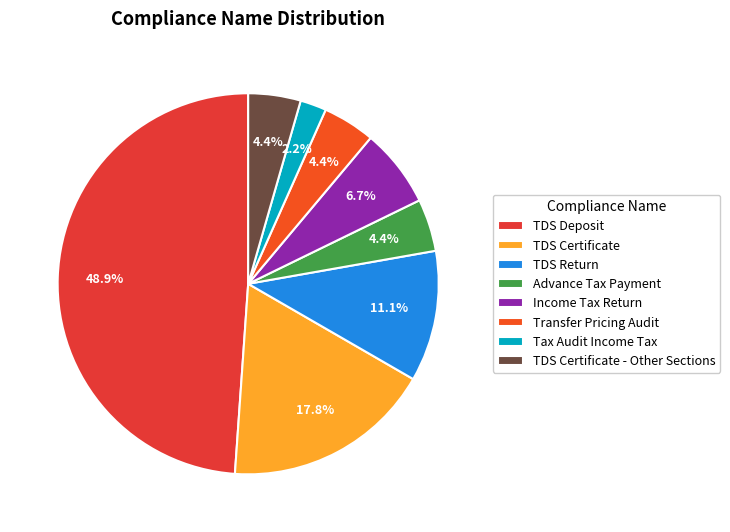

How much of the chart is everything except Advance Tax Payment?

95.6%